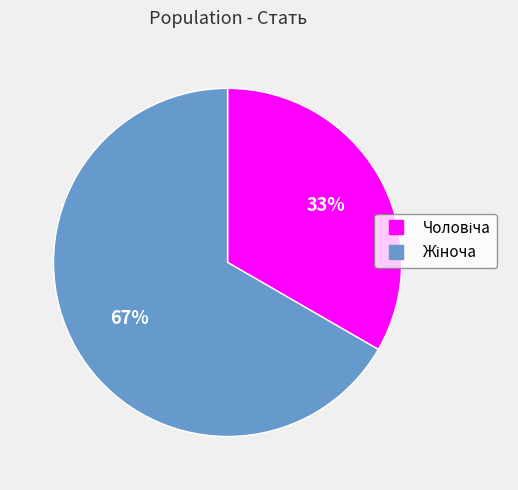

How many segments does this pie chart have?

2